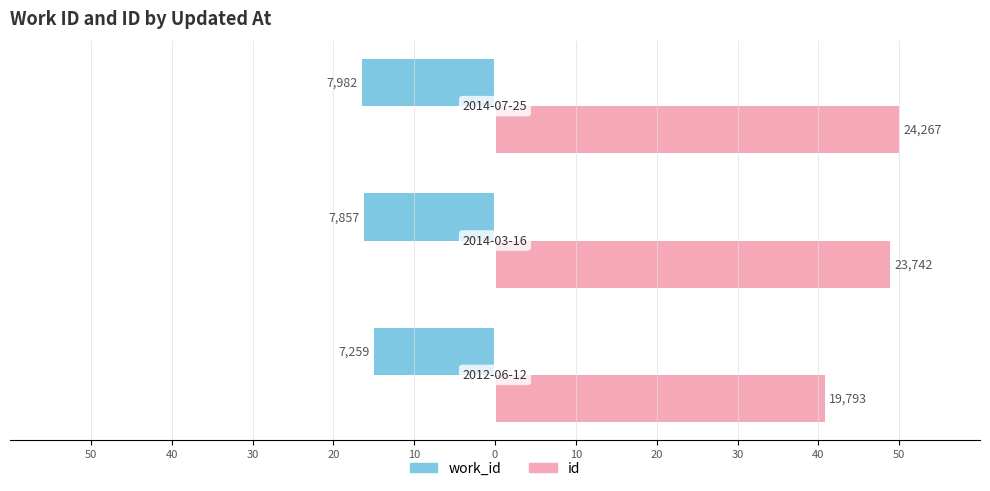

Count the work_id values in the range -16 to -14.

1